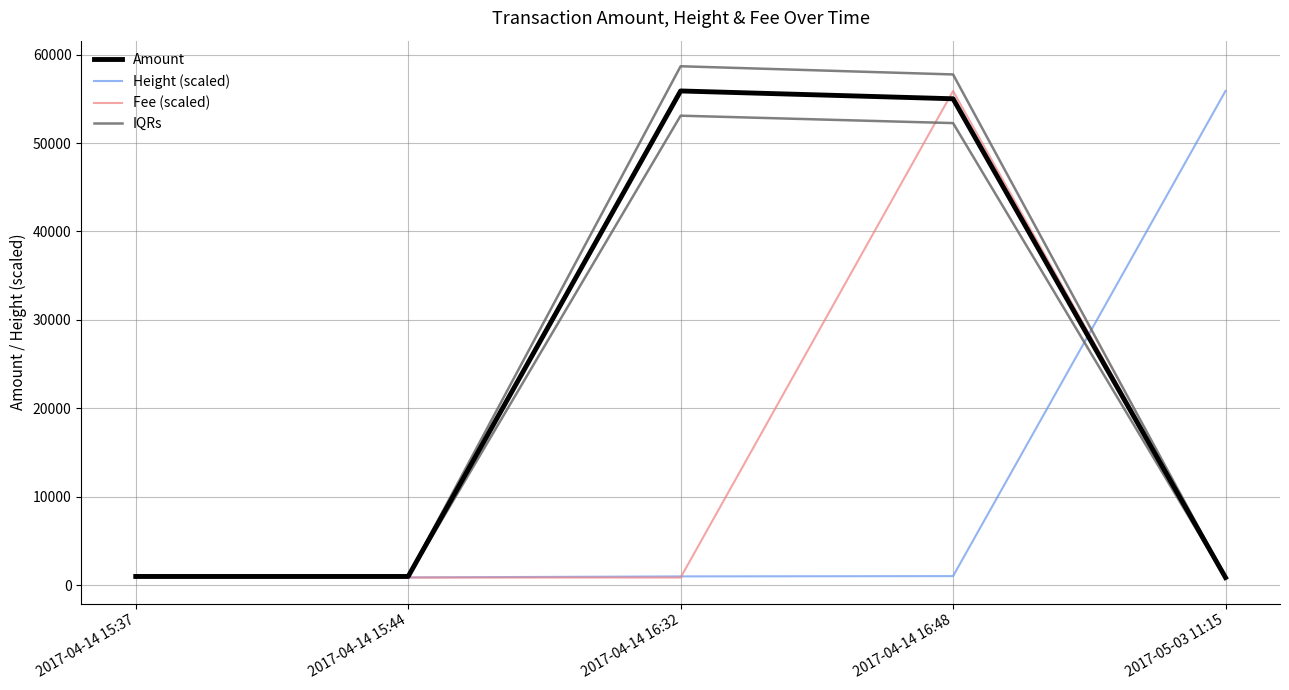

What is the value of the Height (scaled) point at the 1st from the left?

874.0